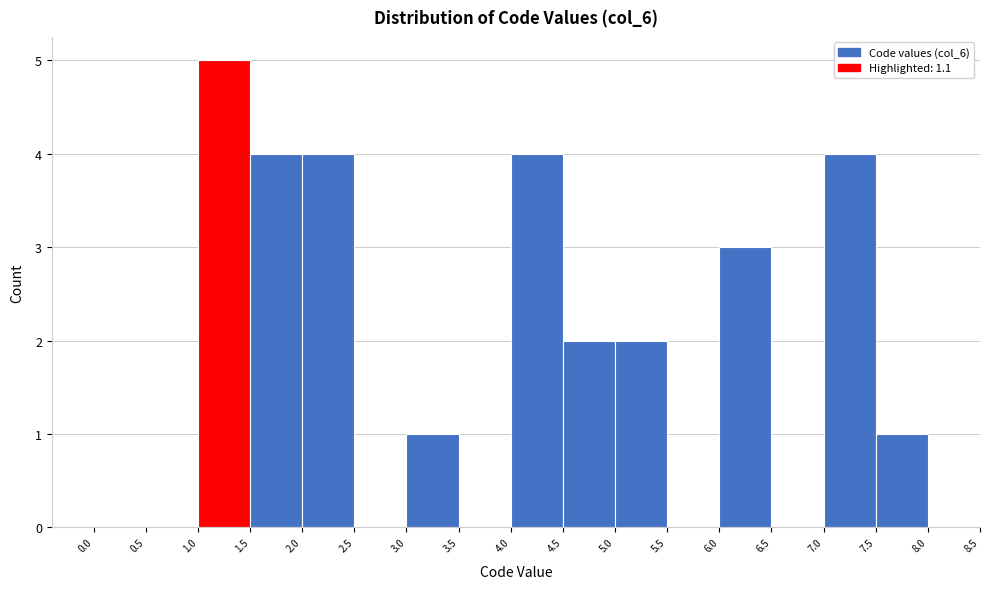

Reading left to right, list every bar in this chart as the range it spans on the x-axis followed by its height. The values are not printed on the chart, so give them approximately, as read against the axis.

0.0 to 0.5: 0
0.5 to 1.0: 0
1.0 to 1.5: 5
1.5 to 2.0: 4
2.0 to 2.5: 4
2.5 to 3.0: 0
3.0 to 3.5: 1
3.5 to 4.0: 0
4.0 to 4.5: 4
4.5 to 5.0: 2
5.0 to 5.5: 2
5.5 to 6.0: 0
6.0 to 6.5: 3
6.5 to 7.0: 0
7.0 to 7.5: 4
7.5 to 8.0: 1